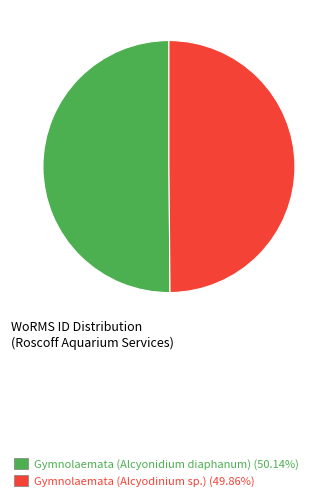

Count the number of slices in the pie.

2